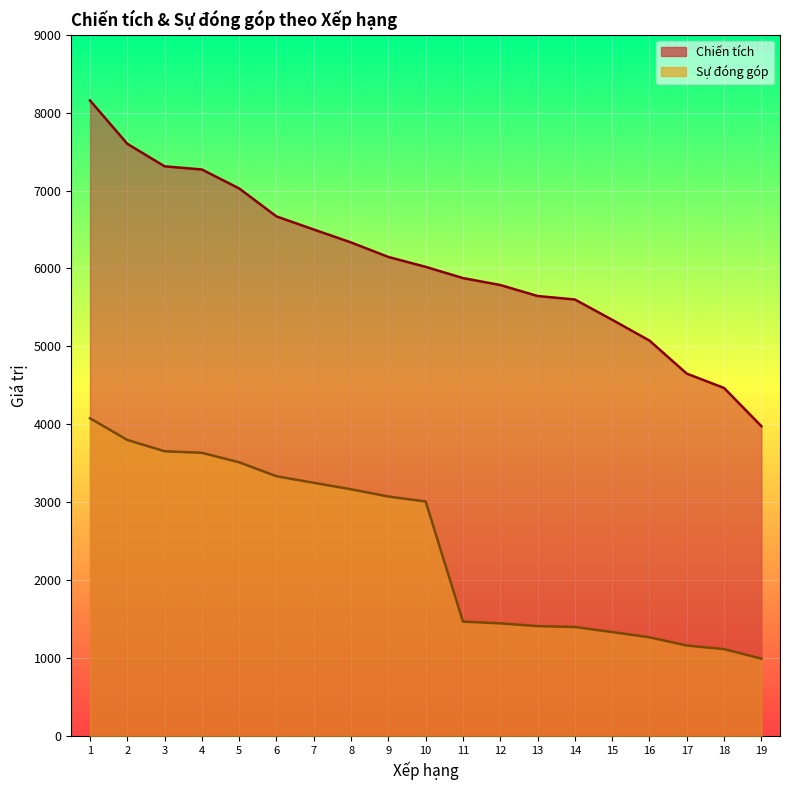

What is the total value across all series at 7?

9750